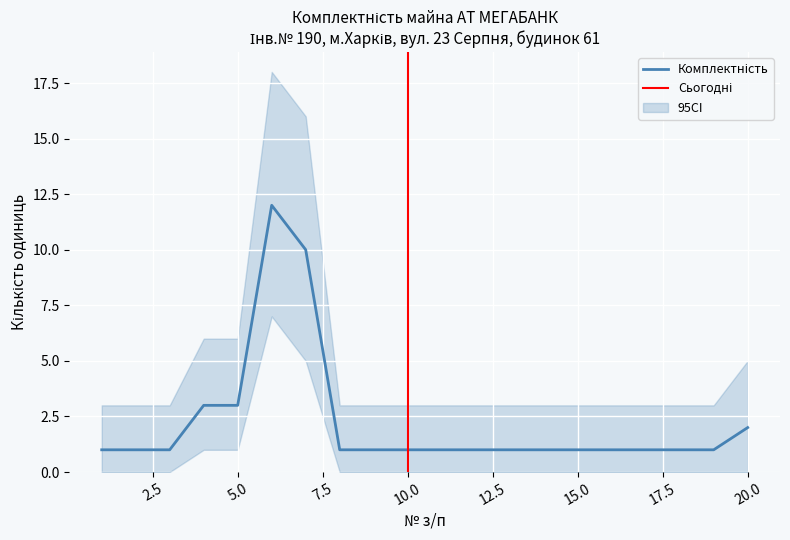

Where is the data nearest to the value 6?

4